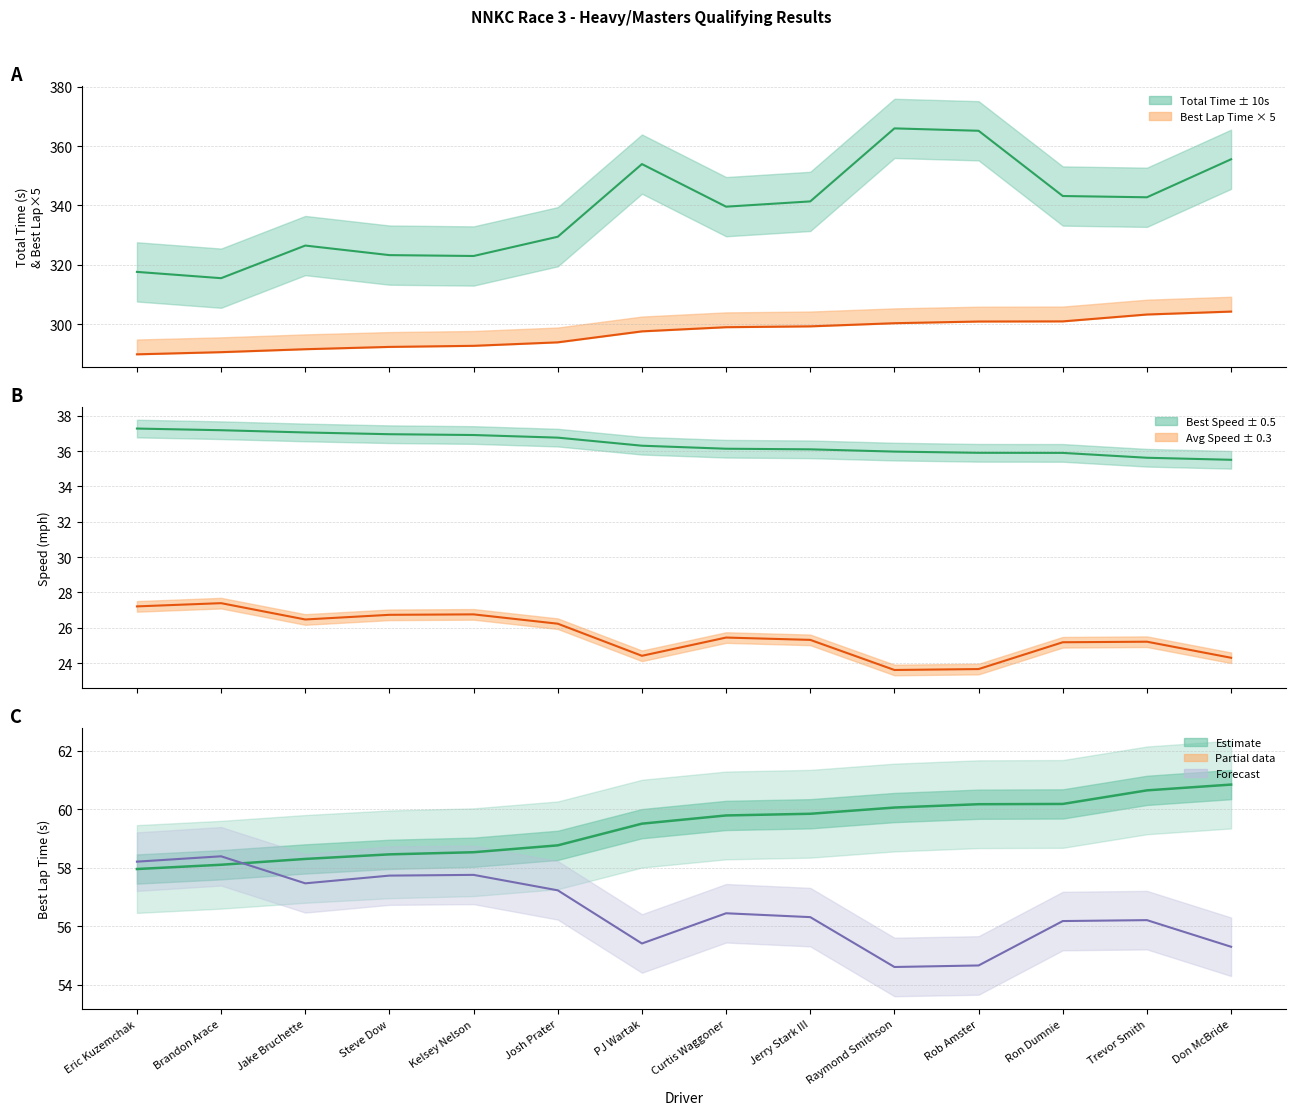

What is the sum of all Average Speed values?

357.9